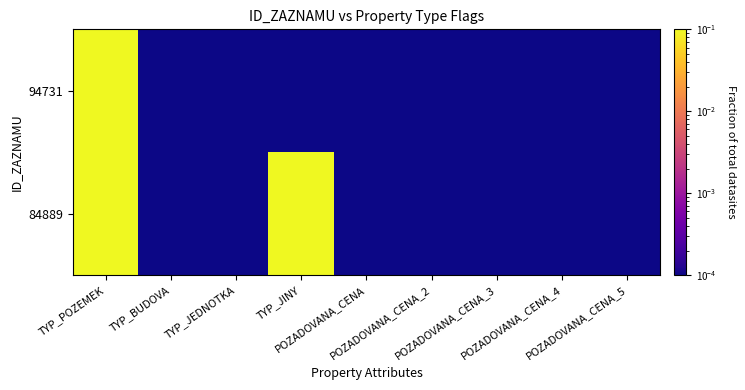

Reading right to left, transcribe all the data shown in this chart.

94731: POZADOVANA_CENA_5=0.0	POZADOVANA_CENA_4=0.0	POZADOVANA_CENA_3=0.0	POZADOVANA_CENA_2=0.0	POZADOVANA_CENA=0.0	TYP_JINY=0.0	TYP_JEDNOTKA=0.0	TYP_BUDOVA=0.0	TYP_POZEMEK=0.3
84889: POZADOVANA_CENA_5=0.0	POZADOVANA_CENA_4=0.0	POZADOVANA_CENA_3=0.0	POZADOVANA_CENA_2=0.0	POZADOVANA_CENA=0.0	TYP_JINY=0.3	TYP_JEDNOTKA=0.0	TYP_BUDOVA=0.0	TYP_POZEMEK=0.3